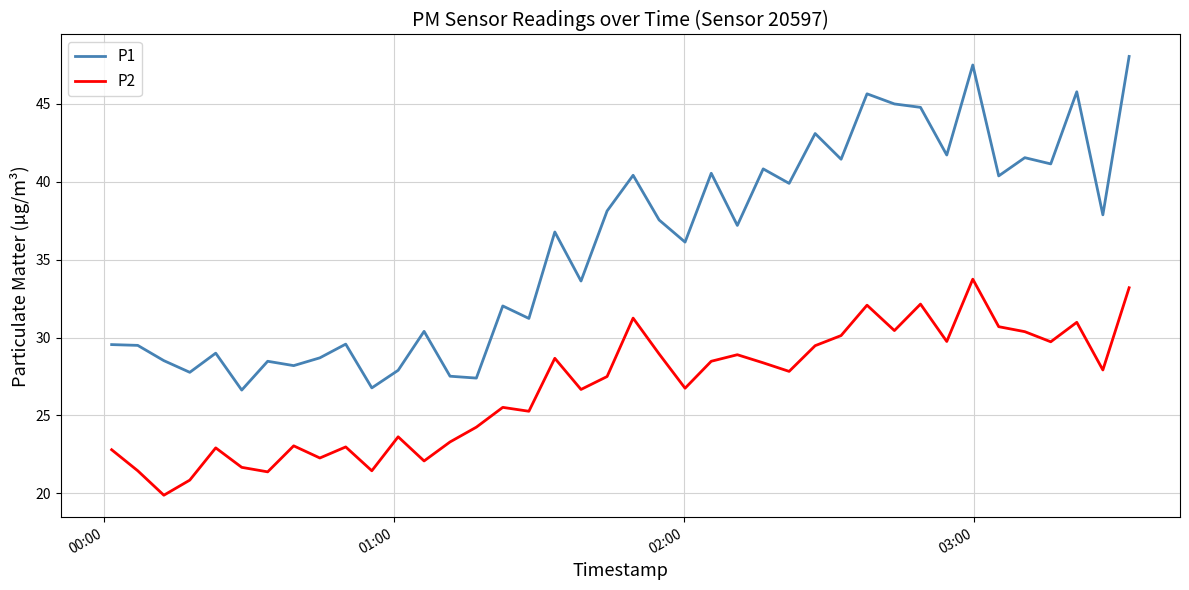

Does the chart display data point markers on the line(s)?

No